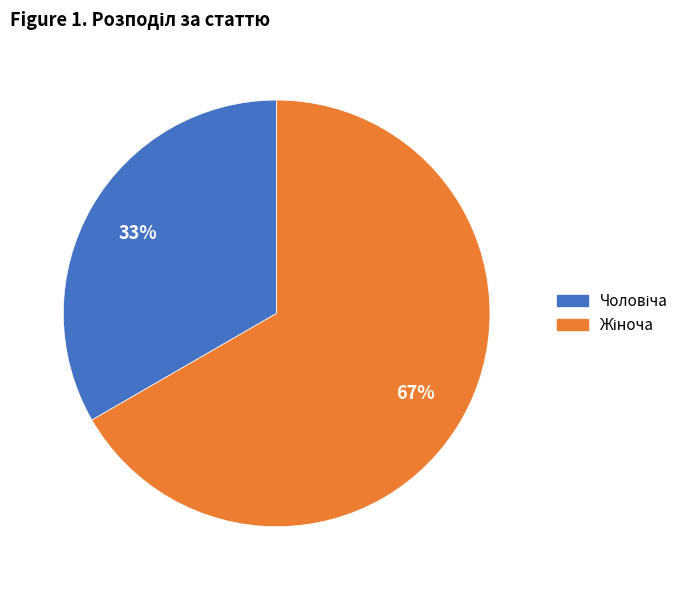

Does any single category account for the majority?

Yes